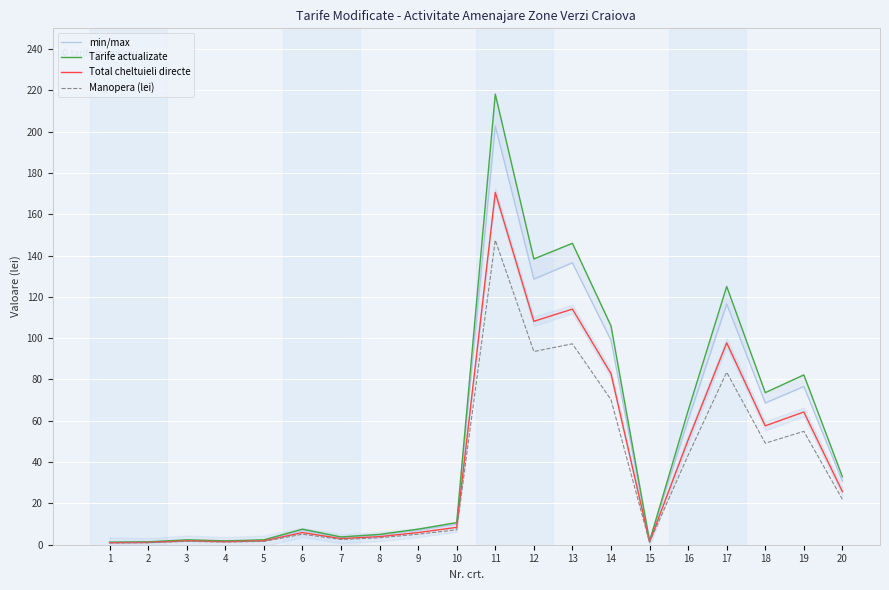

What is the maximum value shown in the chart?

218.1